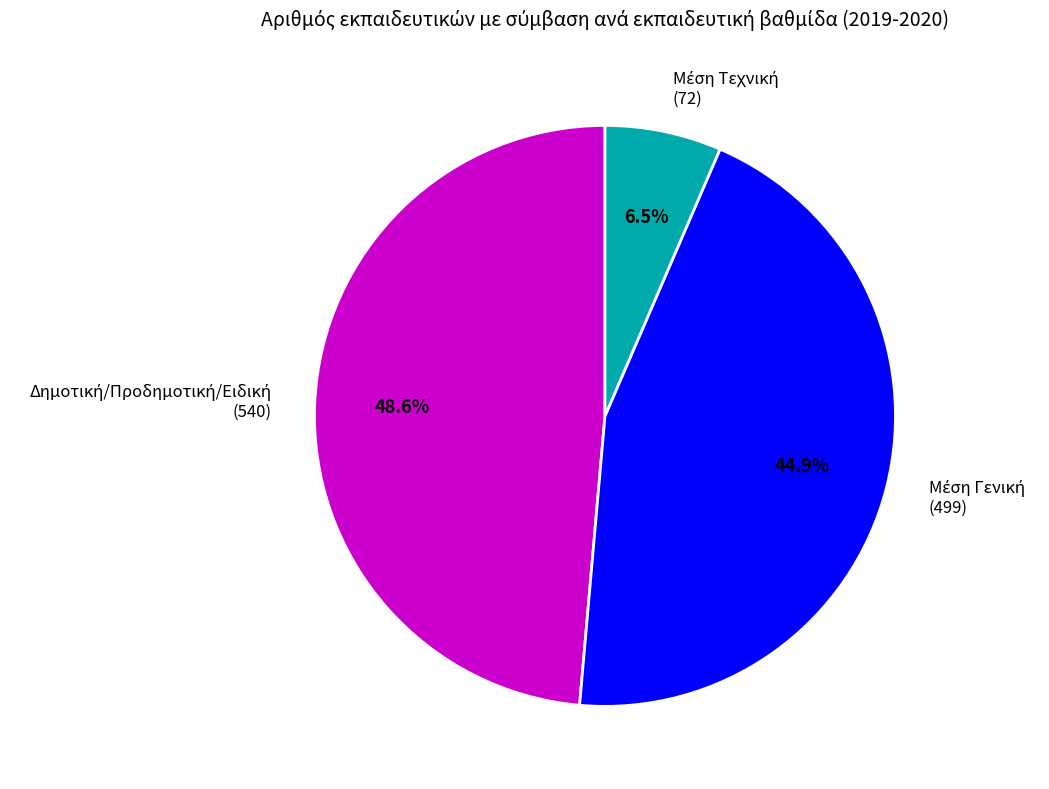

How many segments does this pie chart have?

3